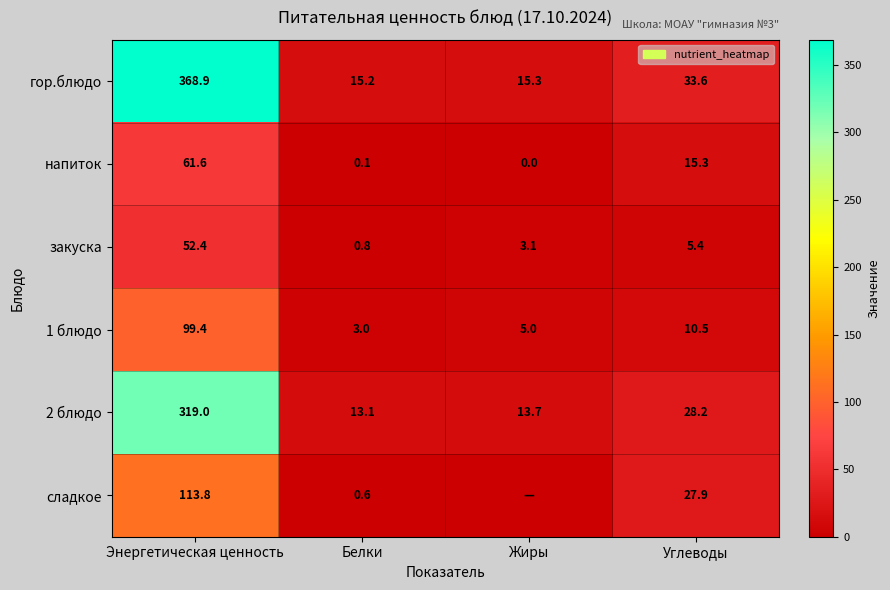

Which series changed the most between Энергетическая ценность and Белки?

гор.блюдо